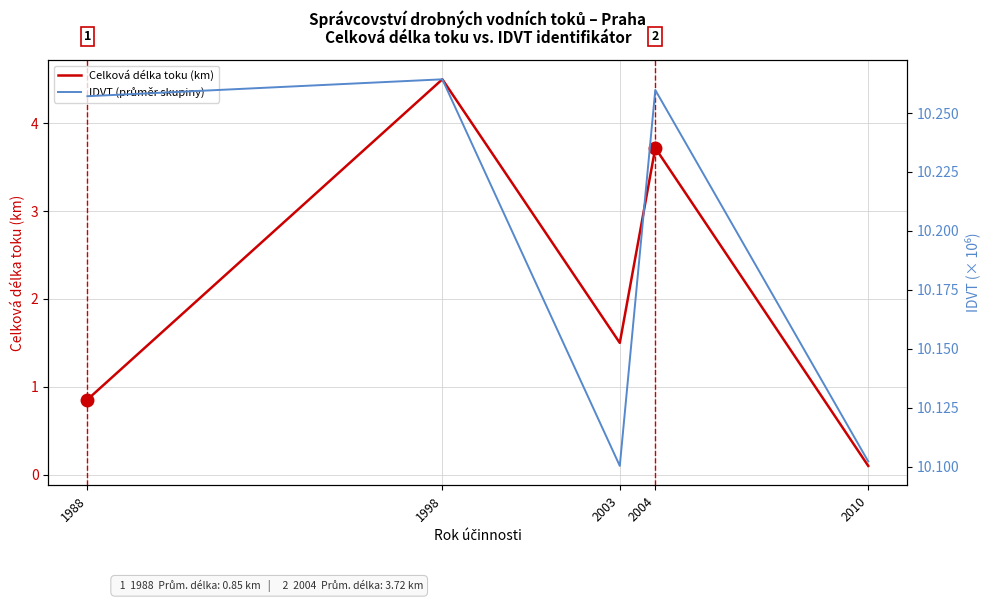

How many lines are shown in the chart?

2